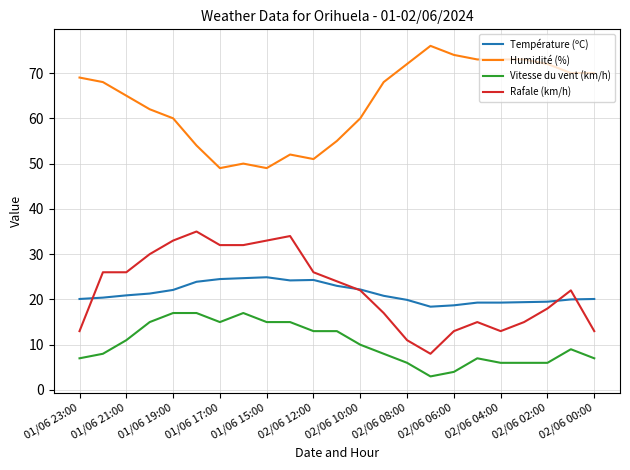

What is the maximum value shown in the chart?

76.0